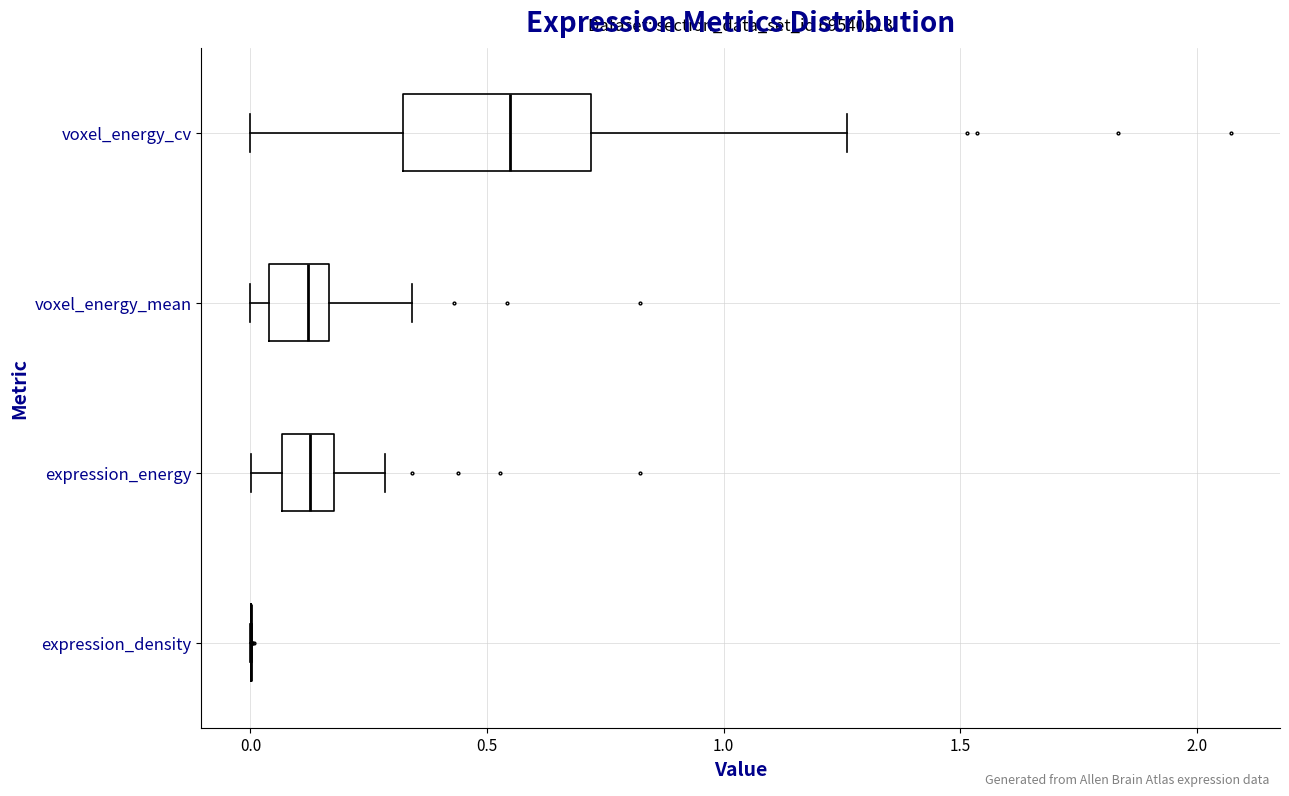

Where is the right edge of the box for expression_energy on the x-axis? The values are not printed on the chart, so give them approximately, as read against the axis.

0.20